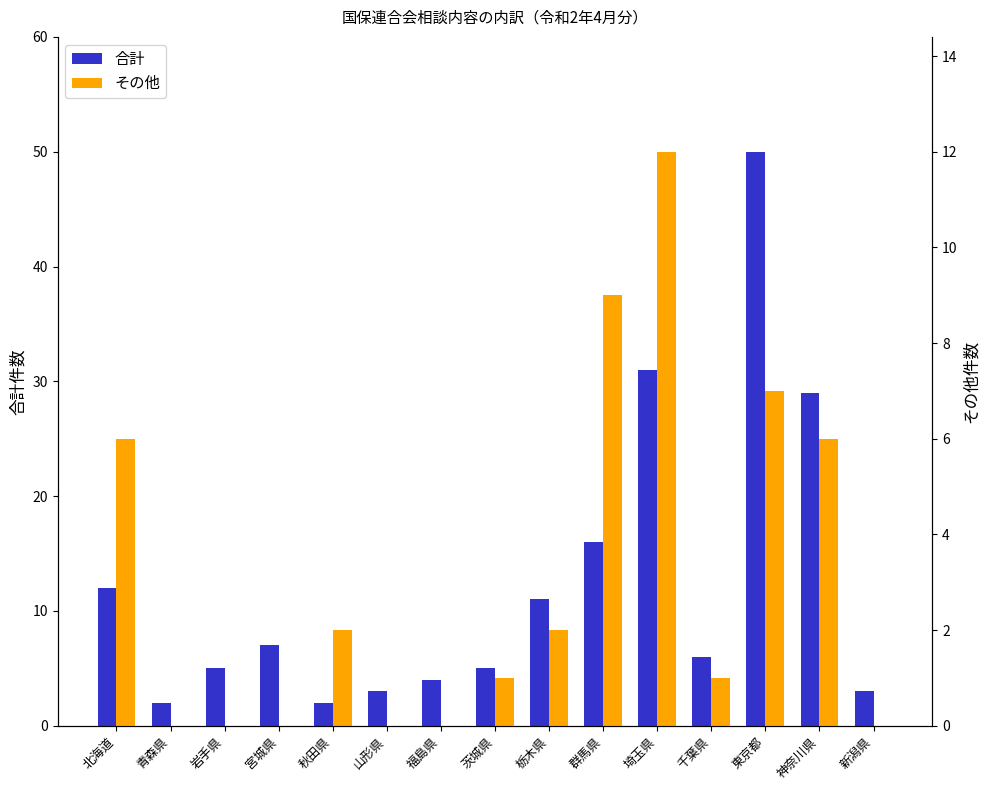

Which series has the largest total across all categories?

合計